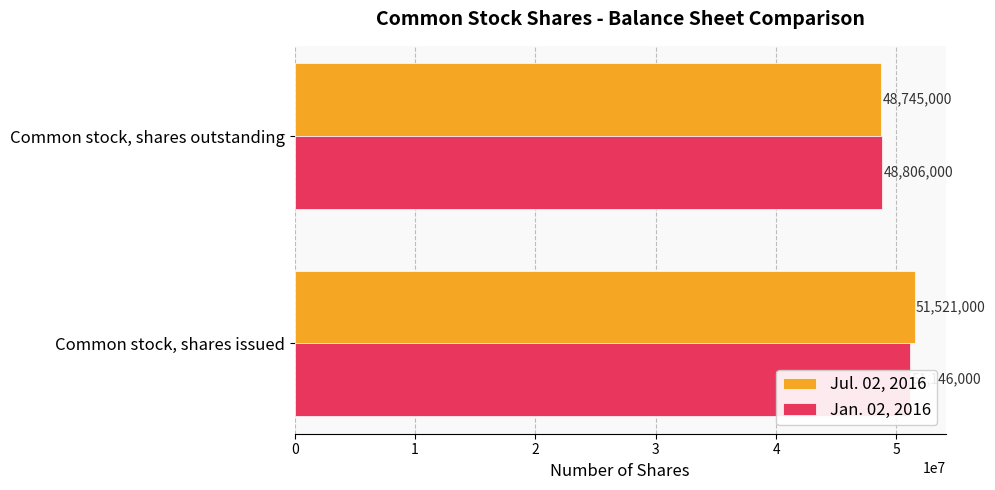

Between Common stock, shares issued and Common stock, shares outstanding, which series saw the biggest shift?

Jul. 02, 2016